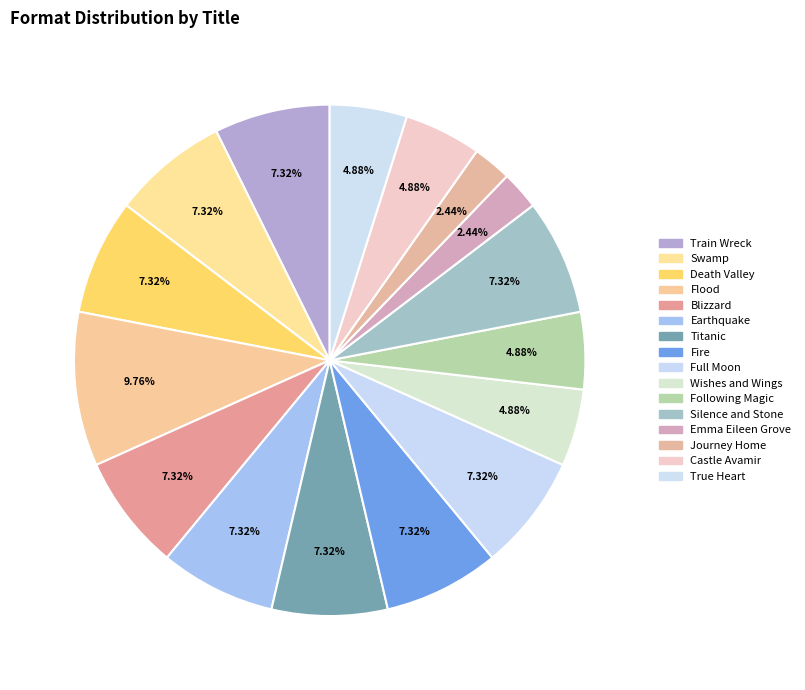

How many segments does this pie chart have?

16